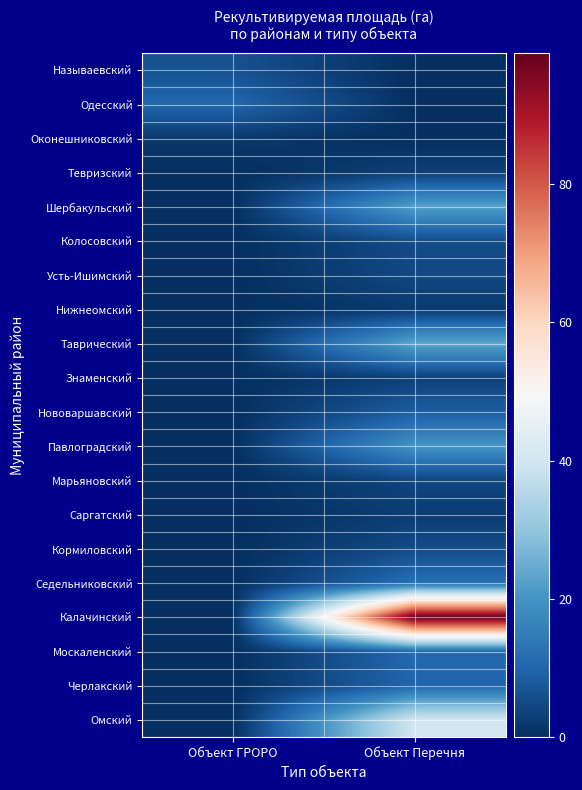

Reading right to left, what are all the values shown in this chart?

Называевский: Объект Перечня=0.0	Объект ГРОРО=6.3
Одесский: Объект Перечня=0.0	Объект ГРОРО=10.5
Оконешниковский: Объект Перечня=0.0	Объект ГРОРО=1.8
Тевризский: Объект Перечня=3.0	Объект ГРОРО=0.0
Шербакульский: Объект Перечня=22.3	Объект ГРОРО=0.0
Колосовский: Объект Перечня=5.3	Объект ГРОРО=0.0
Усть-Ишимский: Объект Перечня=4.6	Объект ГРОРО=0.0
Нижнеомский: Объект Перечня=2.0	Объект ГРОРО=0.0
Таврический: Объект Перечня=23.5	Объект ГРОРО=0.0
Знаменский: Объект Перечня=3.0	Объект ГРОРО=0.0
Нововаршавский: Объект Перечня=8.6	Объект ГРОРО=0.0
Павлоградский: Объект Перечня=20.0	Объект ГРОРО=0.0
Марьяновский: Объект Перечня=4.0	Объект ГРОРО=0.0
Саргатский: Объект Перечня=2.6	Объект ГРОРО=0.0
Кормиловский: Объект Перечня=5.3	Объект ГРОРО=0.0
Седельниковский: Объект Перечня=12.0	Объект ГРОРО=0.0
Калачинский: Объект Перечня=98.9	Объект ГРОРО=0.0
Москаленский: Объект Перечня=10.9	Объект ГРОРО=0.0
Черлакский: Объект Перечня=10.0	Объект ГРОРО=0.0
Омский: Объект Перечня=40.0	Объект ГРОРО=0.0